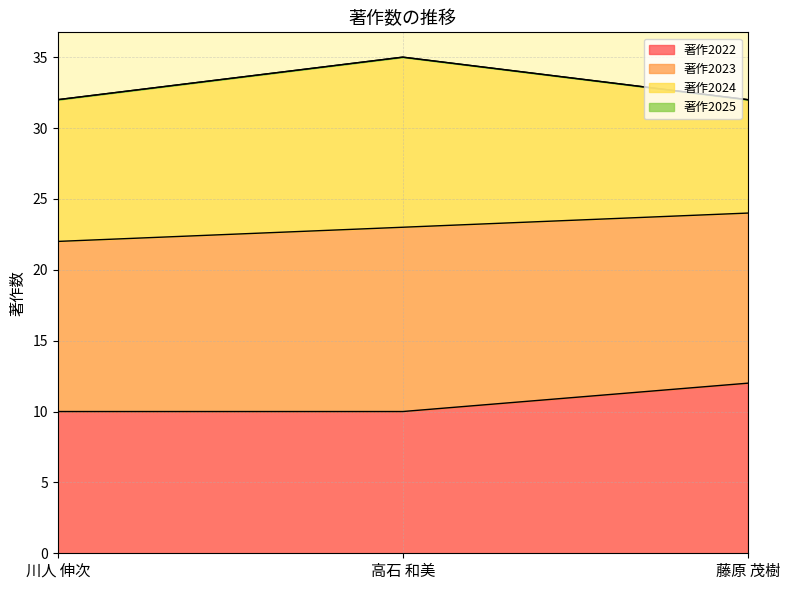

Is it true that 著作2022 equals 4 at 高石 和美?

False